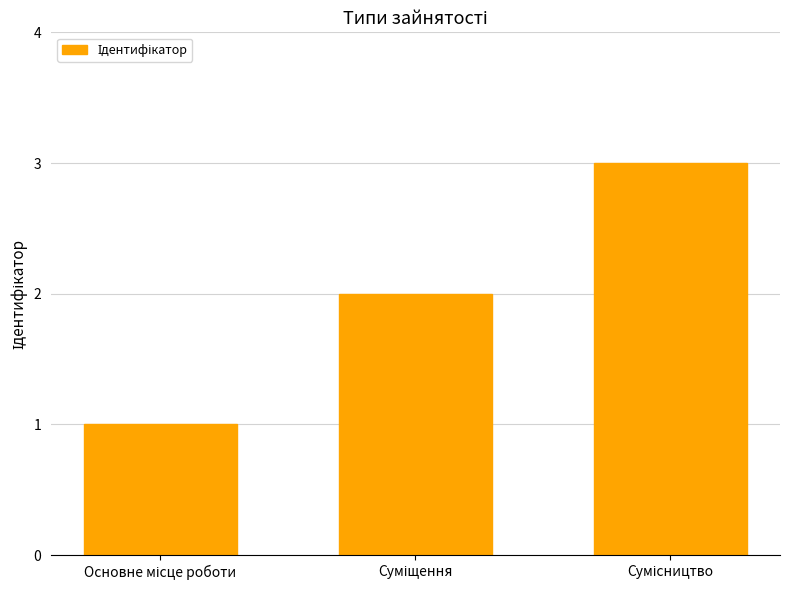

What is the minimum value shown in the chart?

1